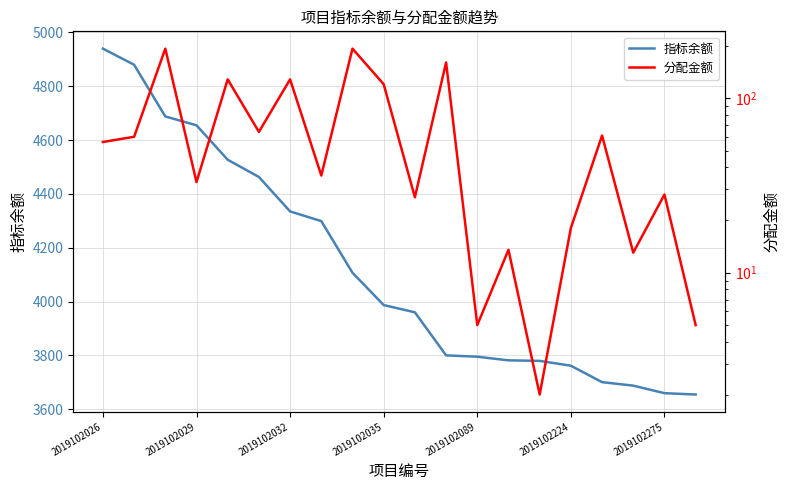

True or false: 分配金额 has a value of 39.9 at 16.

False